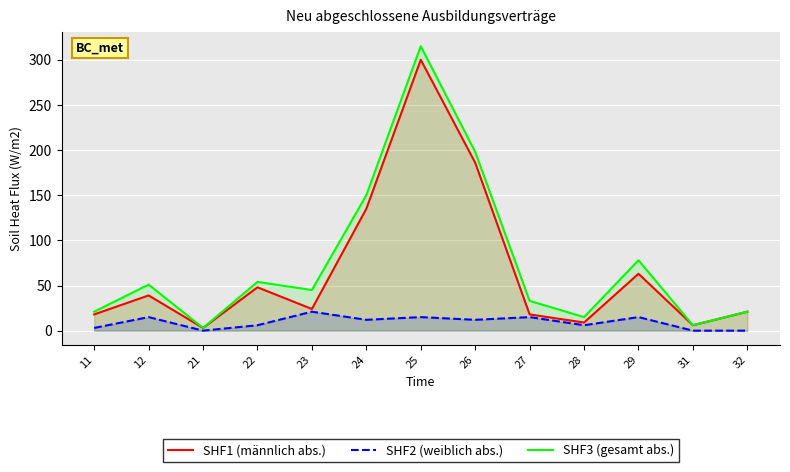

How many data points in SHF3 (gesamt abs.) are less than 45?

6